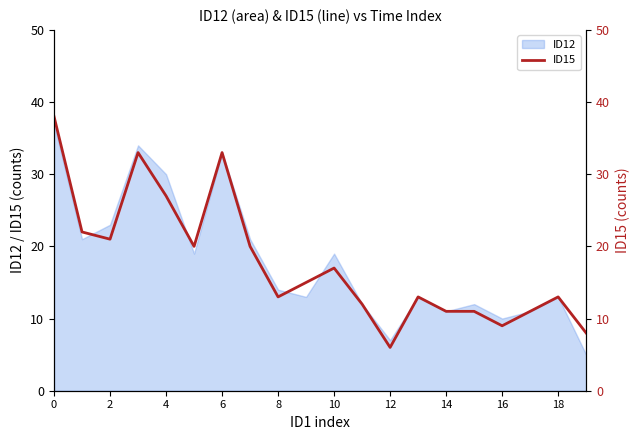

The ID12 series shows 3 at 16. True or false?

False